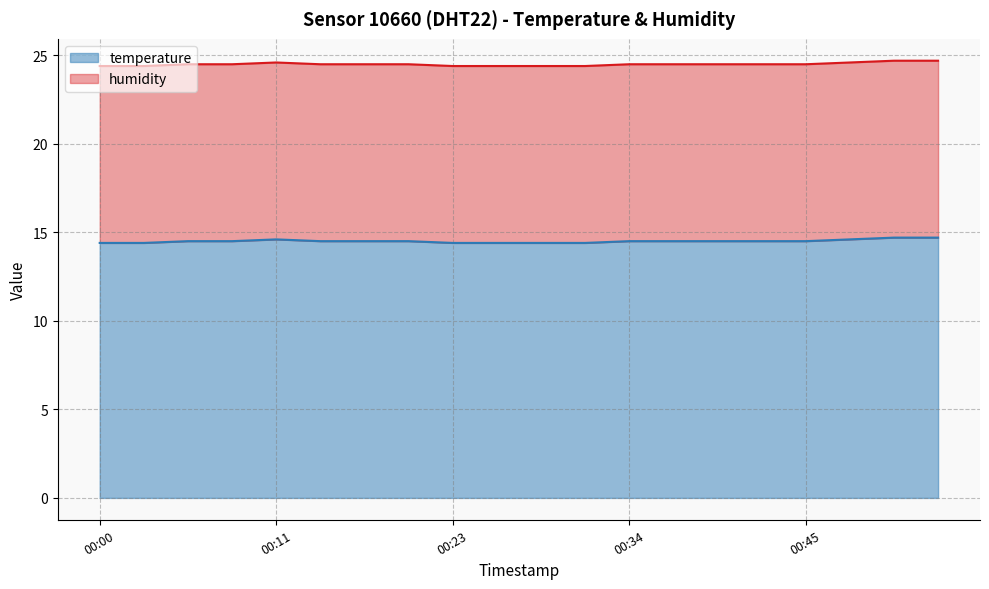

Count the number of categories in the chart.

20